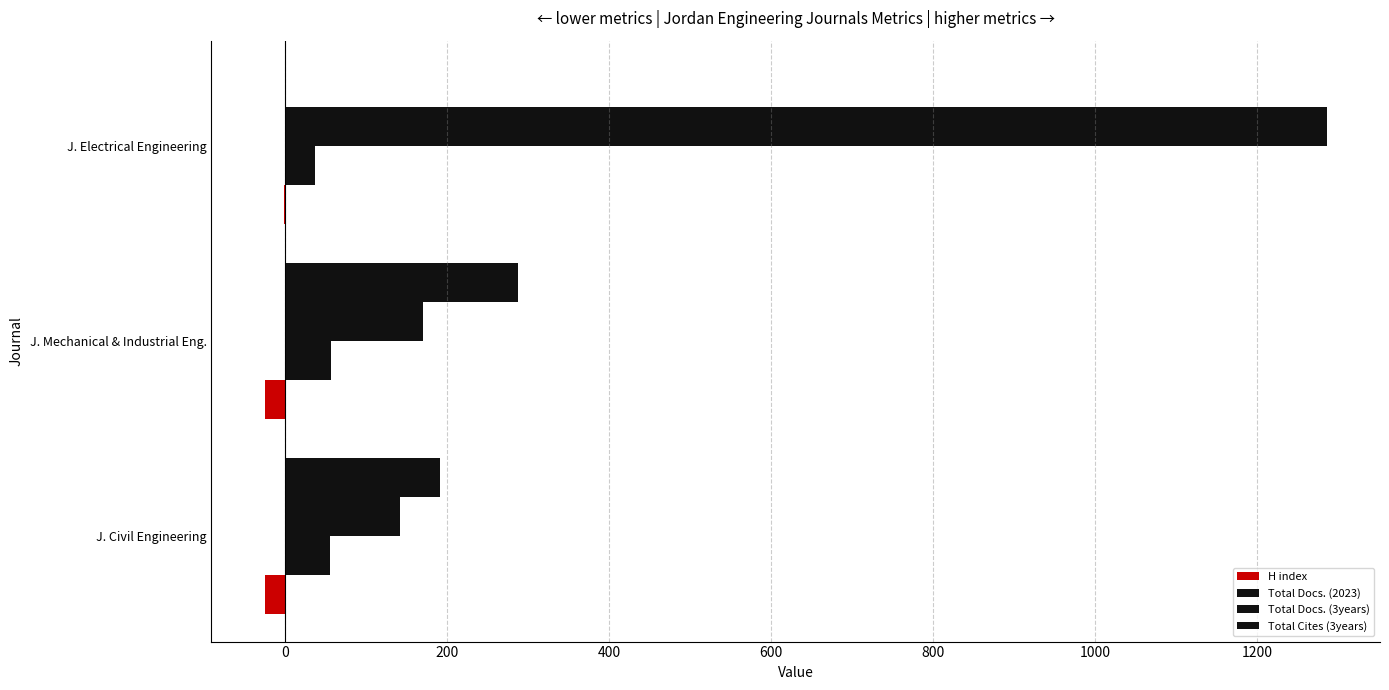

Count the number of categories in the chart.

3